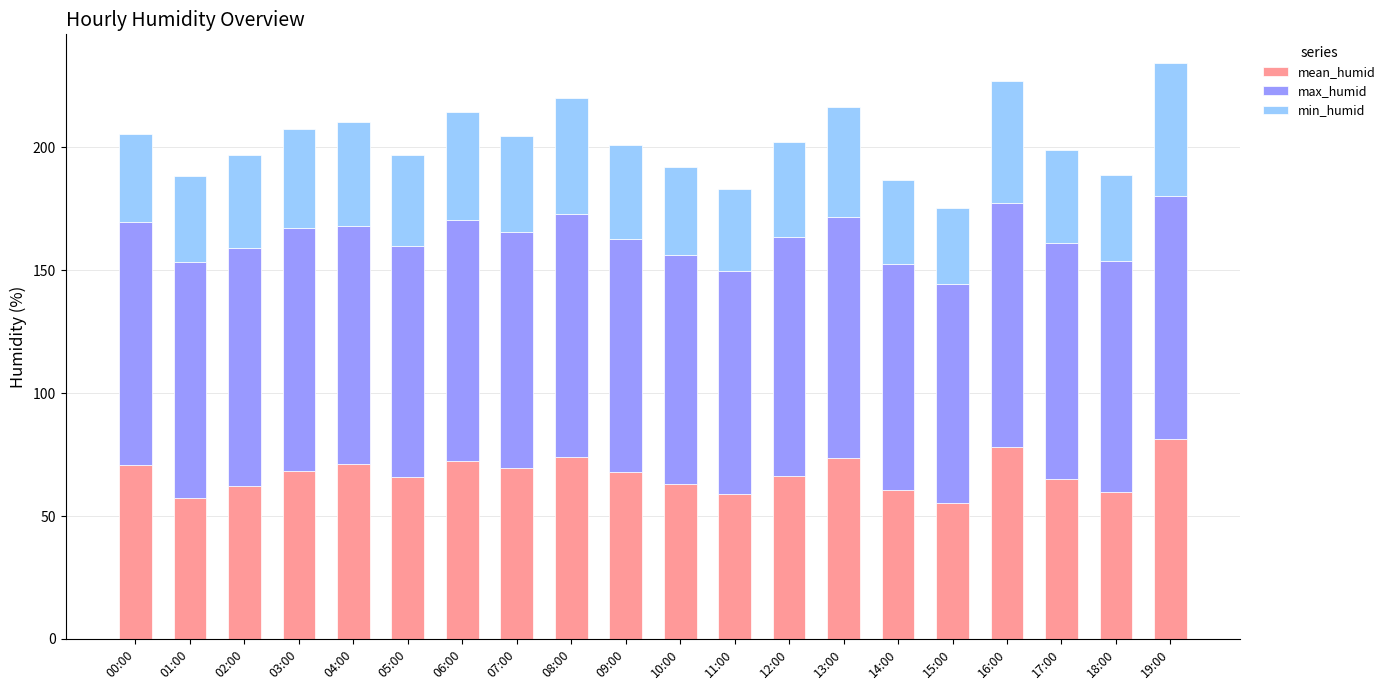

What is the average value of the mean_humid series?

67.1